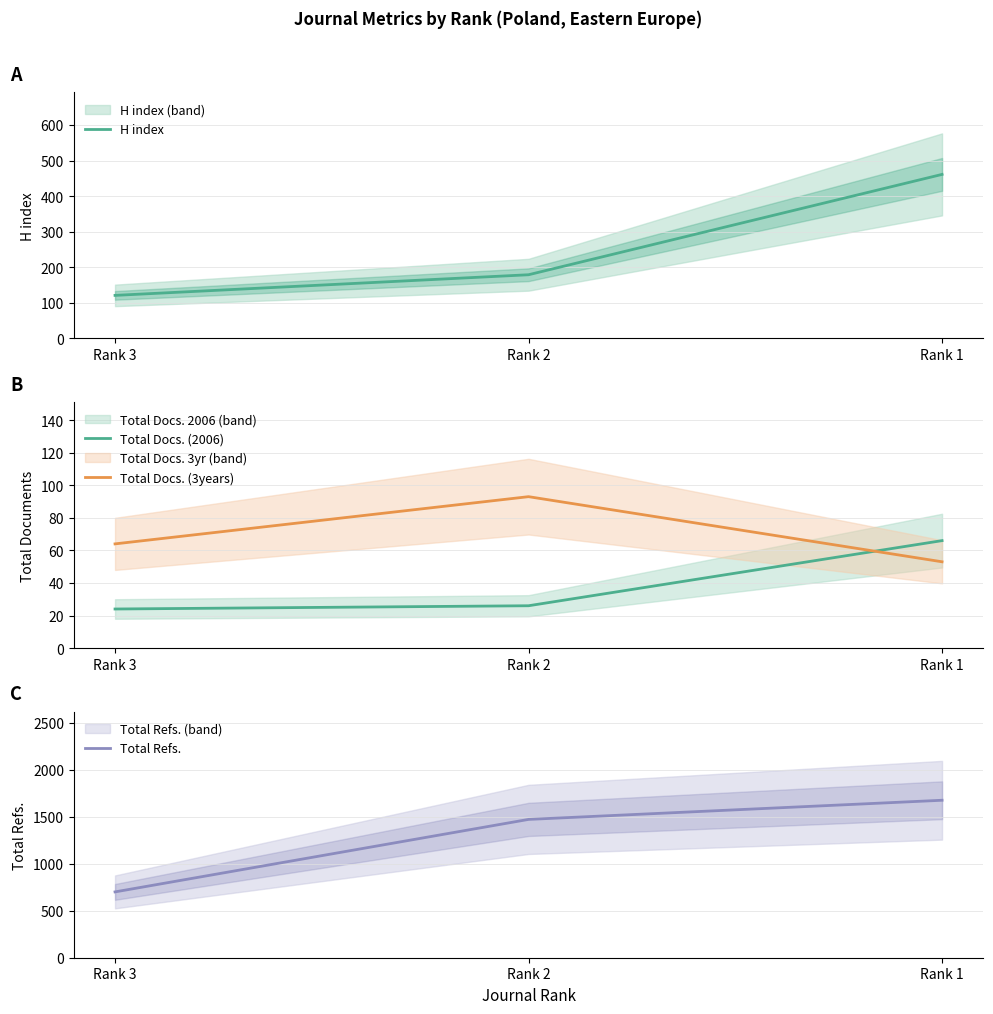

At which label is Total Docs. (2006) closest to 45?

Rank 2